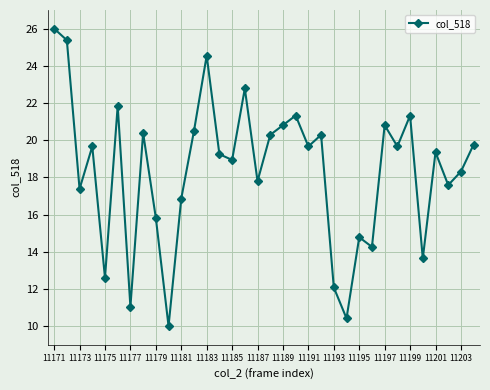

What is the greatest value displayed?

26.0